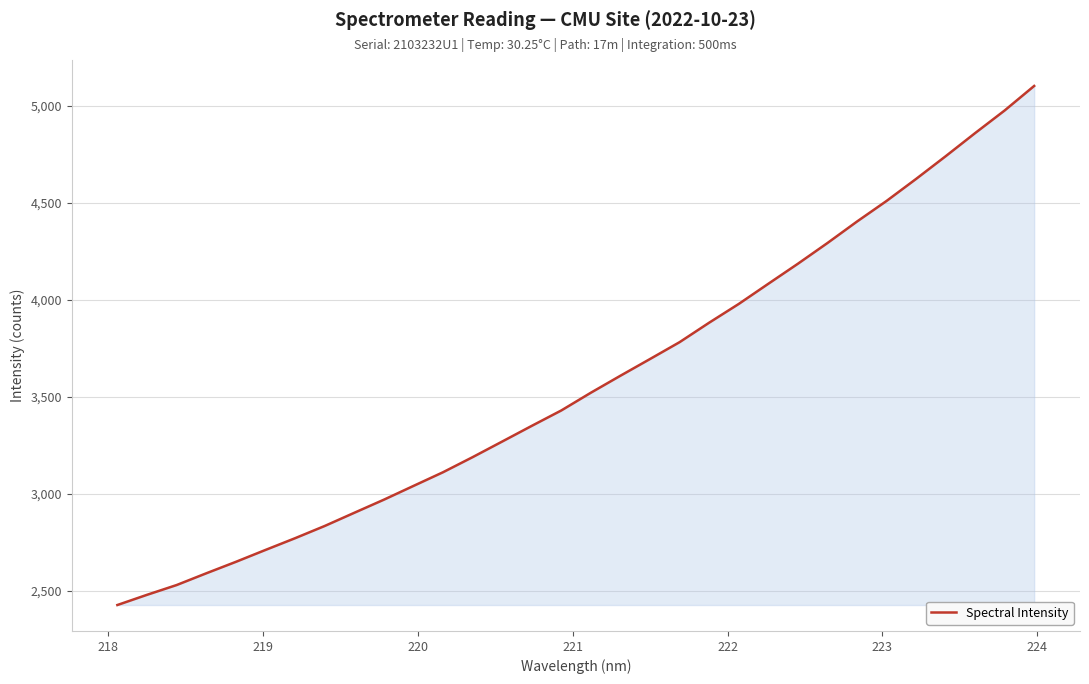

What is the greatest value displayed?

5102.7